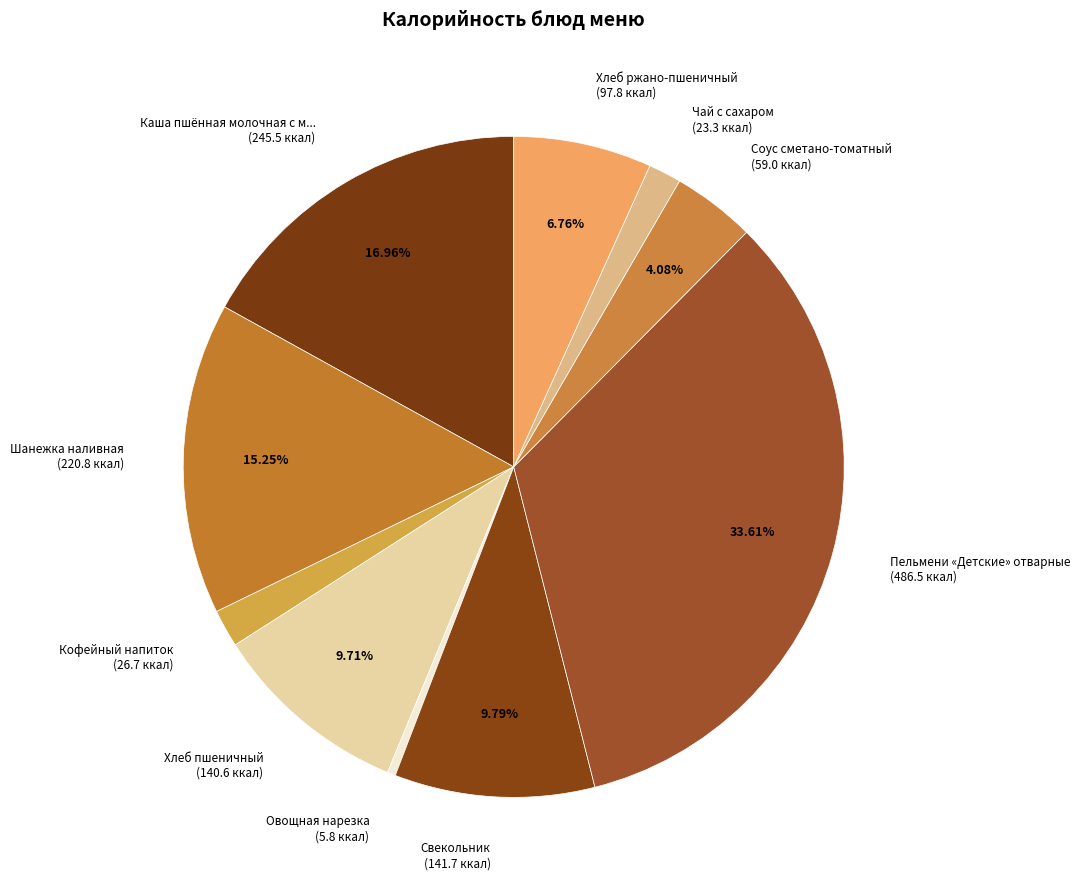

Which has a higher value, Свекольник (141.7 ккал) or Соус сметано-томатный (59.0 ккал)?

Свекольник (141.7 ккал)